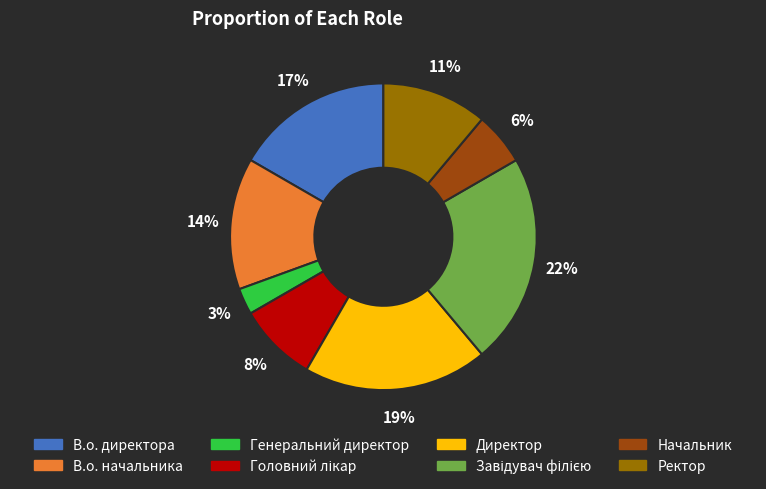

What percentage is the В.о. директора slice, to the nearest percent?

17%